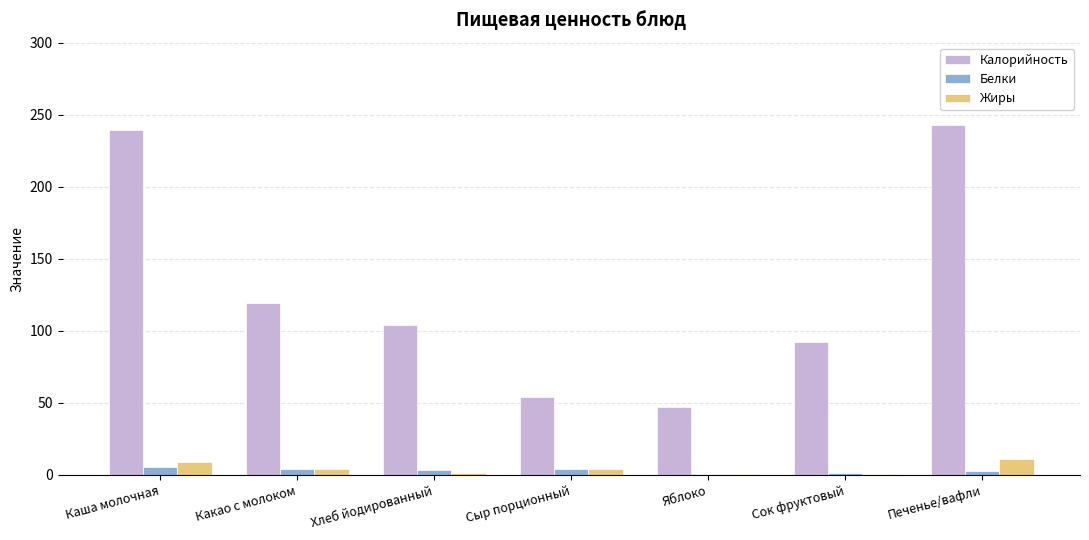

Is the value of Жиры at Сыр порционный greater than the value of Калорийность at Сок фруктовый?

No